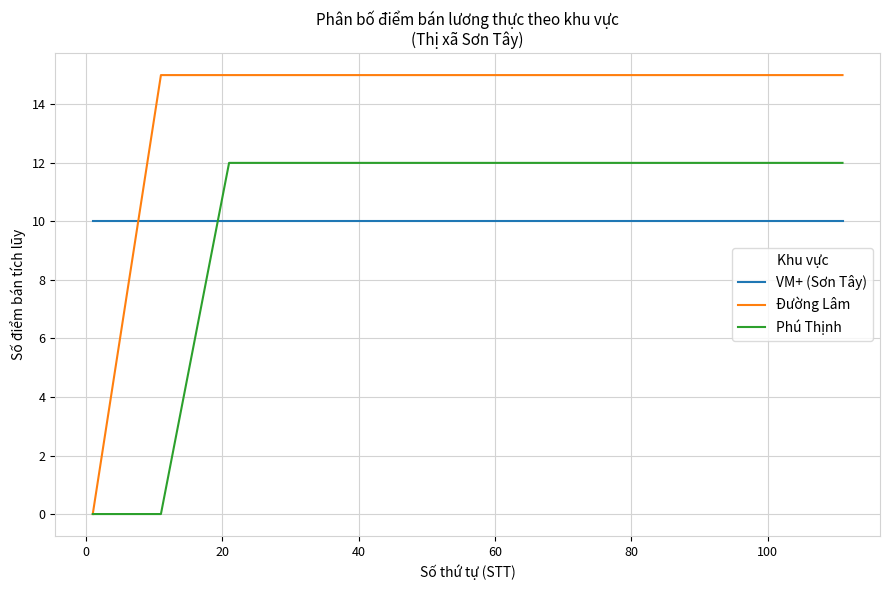

What is the minimum value for VM+ (Sơn Tây)?

10